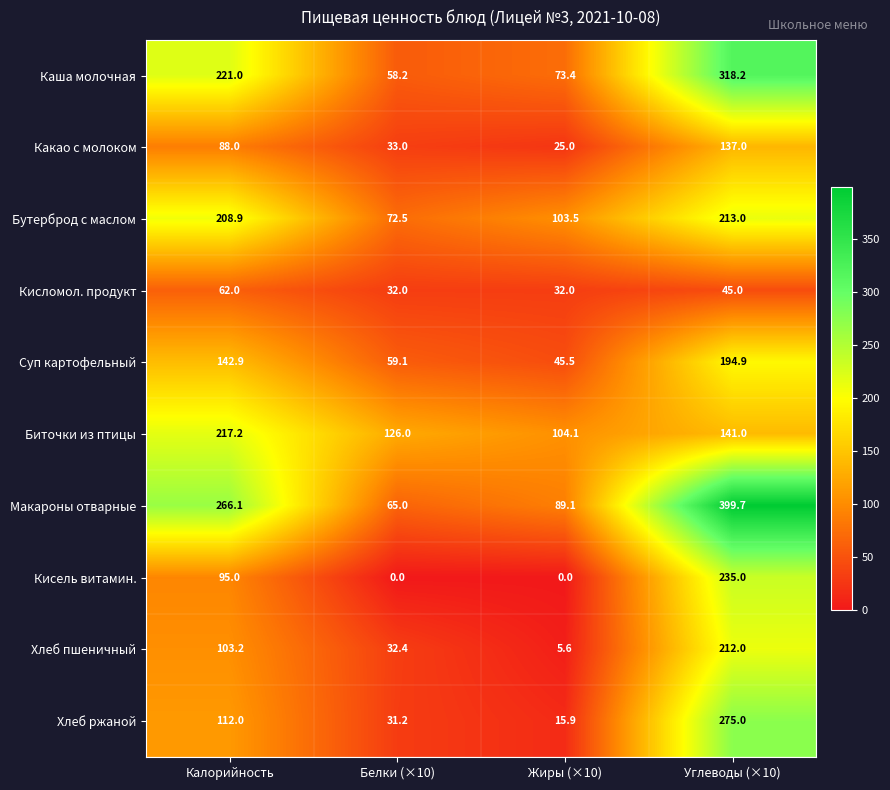

Which series has the widest spread of values?

Макароны отварные